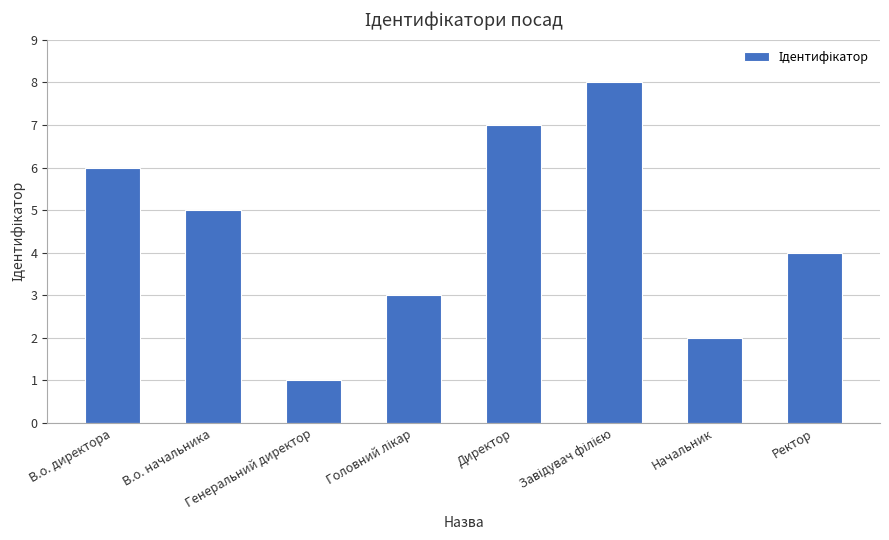

How many series are shown in this chart?

1